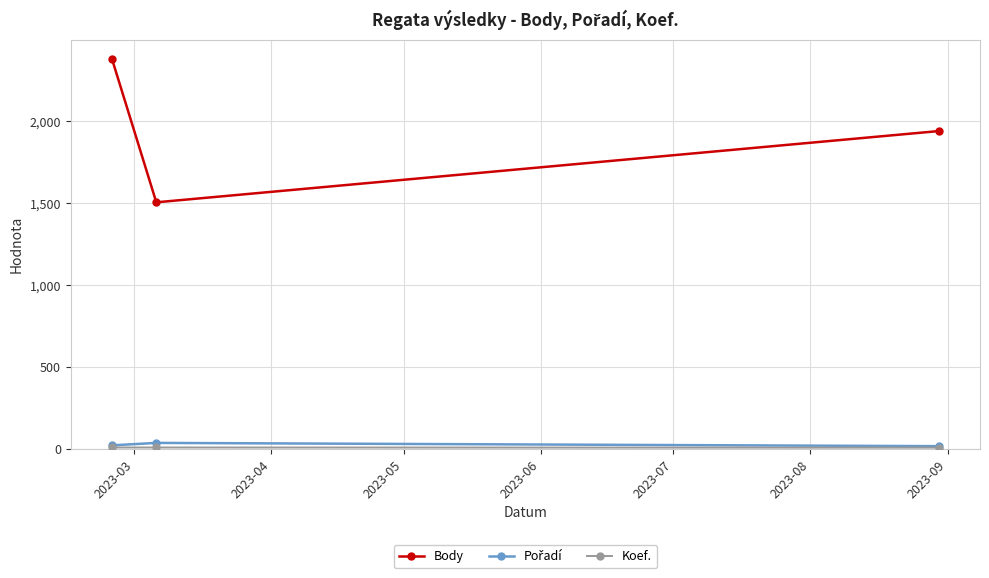

What is the minimum value for Body?

1505